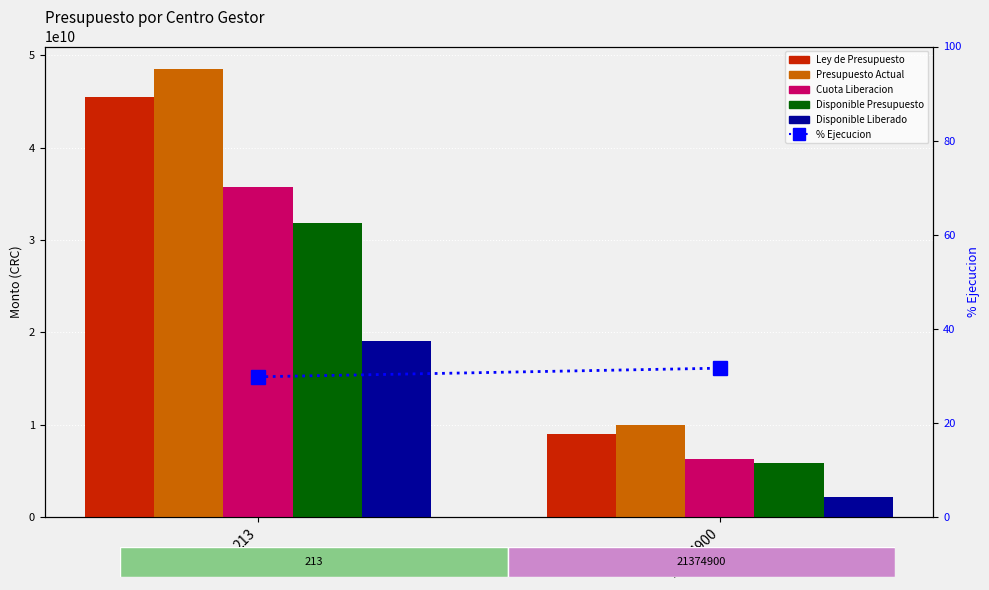

Reading right to left, list all the values displayed in this chart.

Ley de Presupuesto: 21374900=9007297914.0	213=45485008165.8
Presupuesto Actual: 21374900=9973402926.7	213=48535479409.7
Cuota Liberacion: 21374900=6217685929.8	213=35688677286.5
Disponible Presupuesto: 21374900=5860403638.2	213=31872562352.1
Disponible Liberado: 21374900=2104686641.3	213=19025760228.9
% Ejecucion: 21374900=31.6	213=29.8